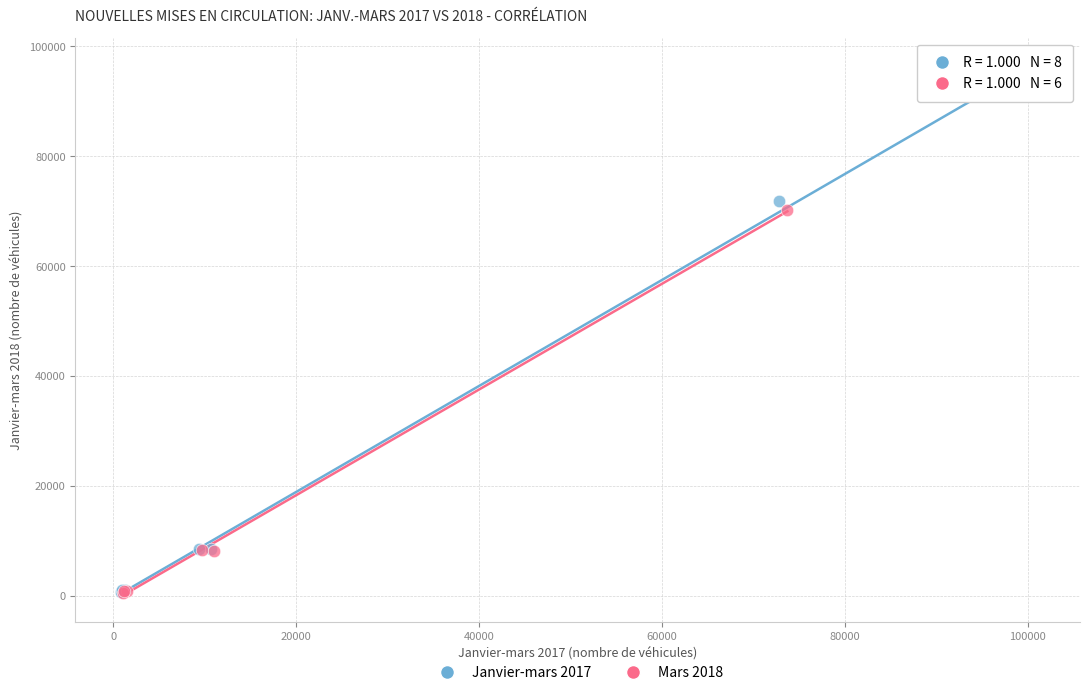

Which series reaches the maximum Y coordinate?

Janvier-mars 2017